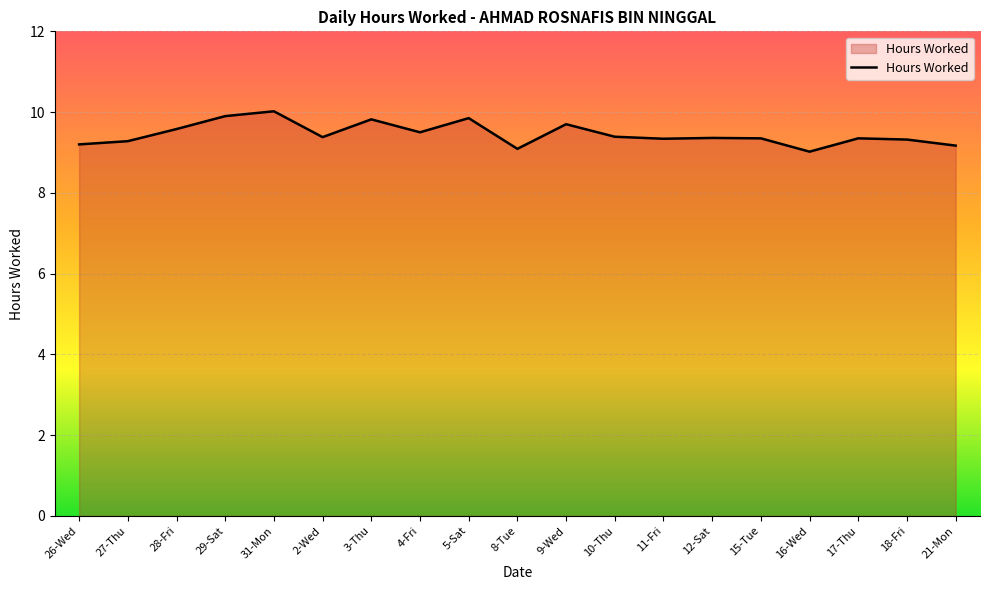

What is the minimum value shown in the chart?

9.0